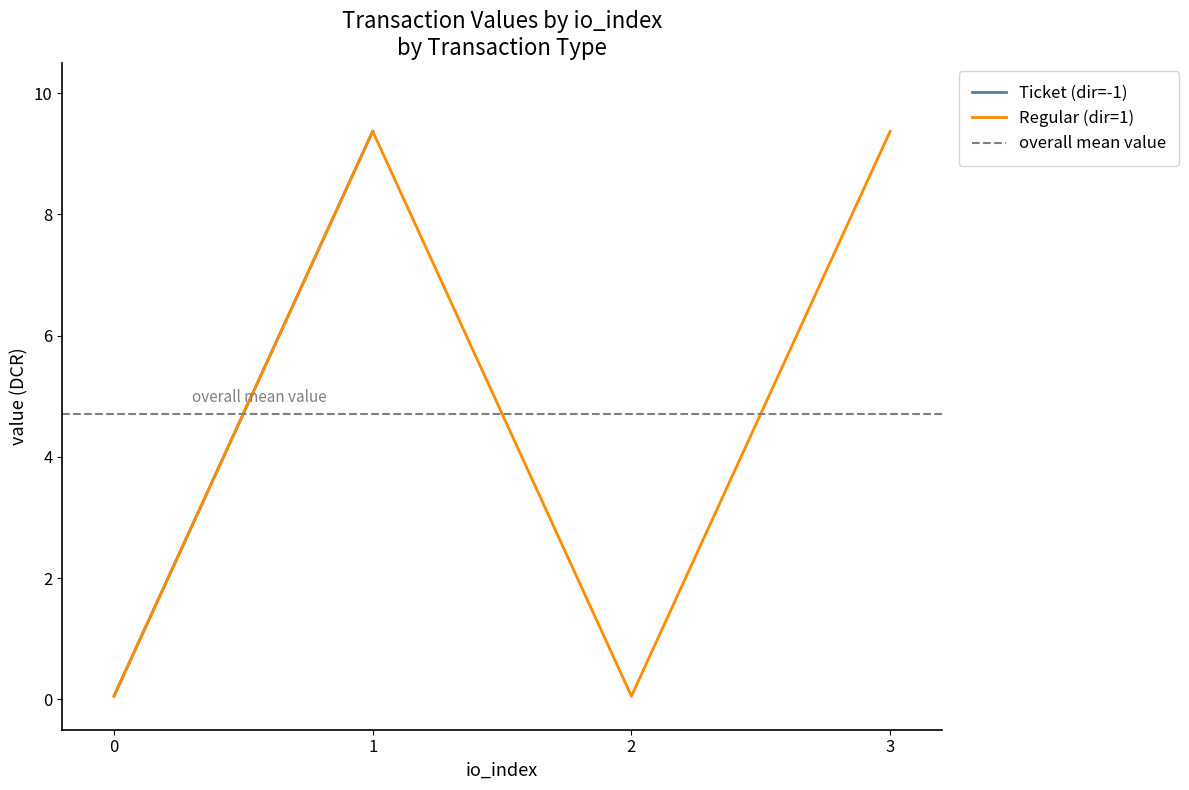

Is it true that io_index equals 1.0 at -1?

True